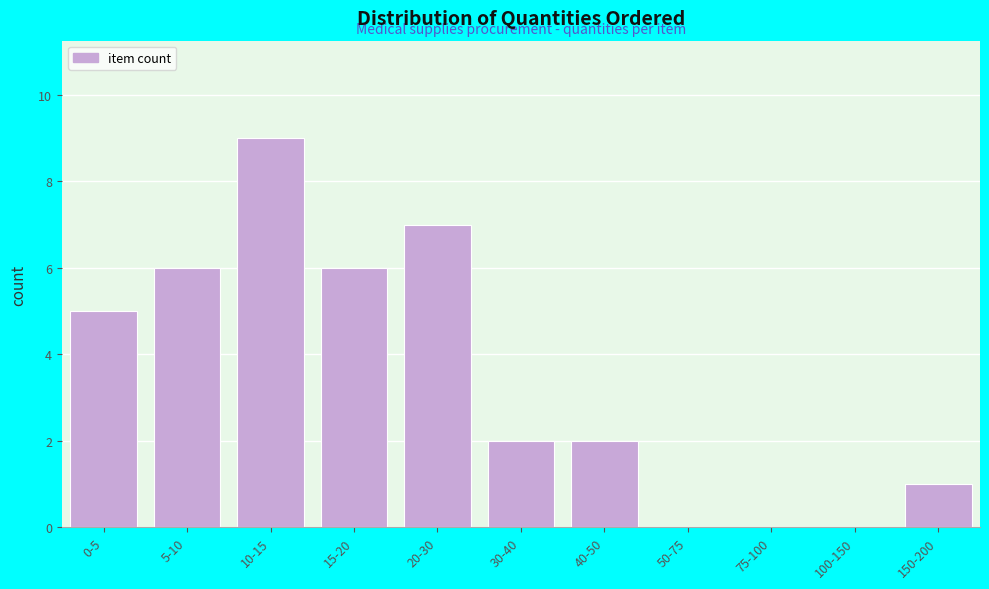

Reading left to right, what are all the values shown in this chart?

0-5=5	5-10=6	10-15=9	15-20=6	20-30=7	30-40=2	40-50=2	50-75=0	75-100=0	100-150=0	150-200=1